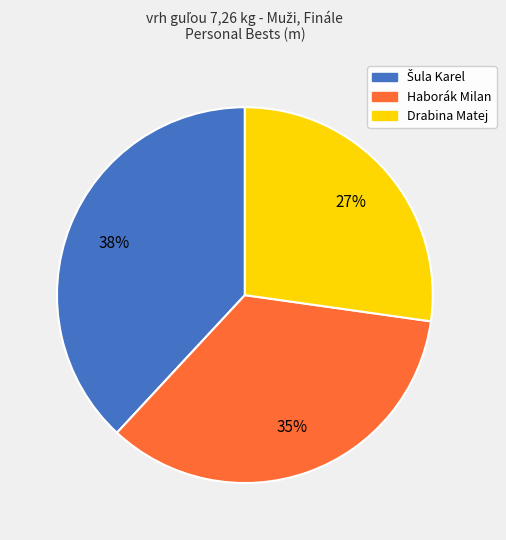

What percentage is the Drabina Matej slice, to the nearest percent?

27%